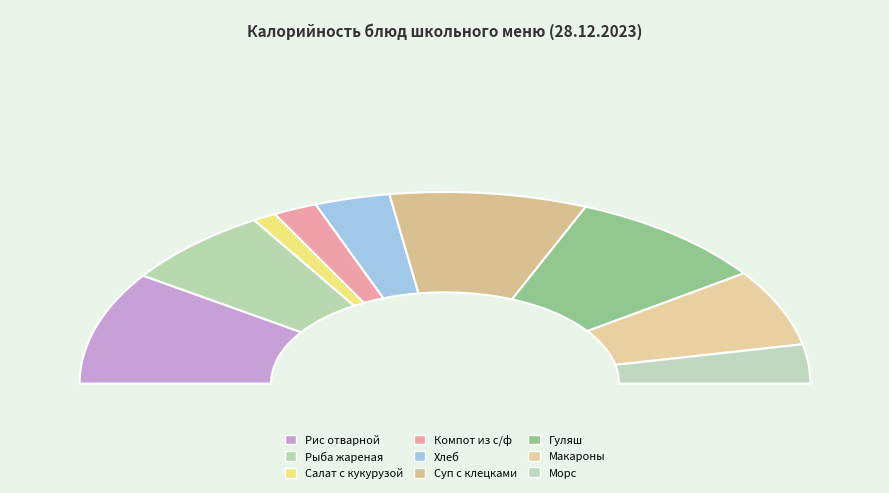

To the nearest percent, what is the combined percentage of Гуляш and Компот из с/ф?

22%